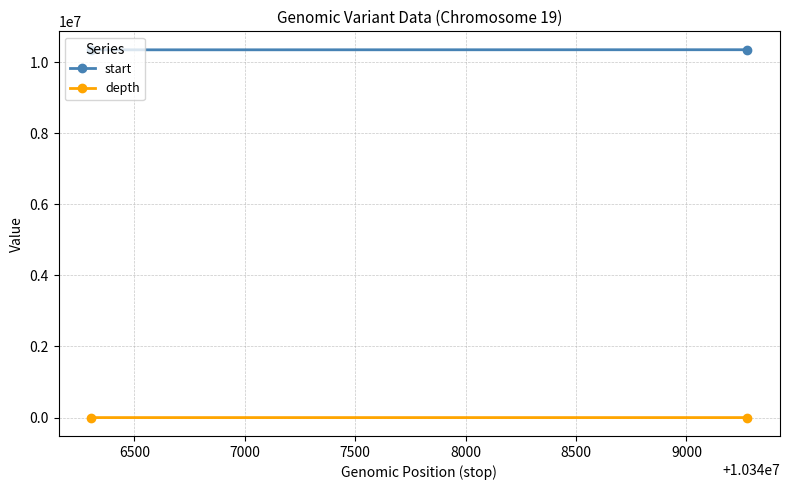

Rank the series at 6500 from highest to lowest value.

start, depth